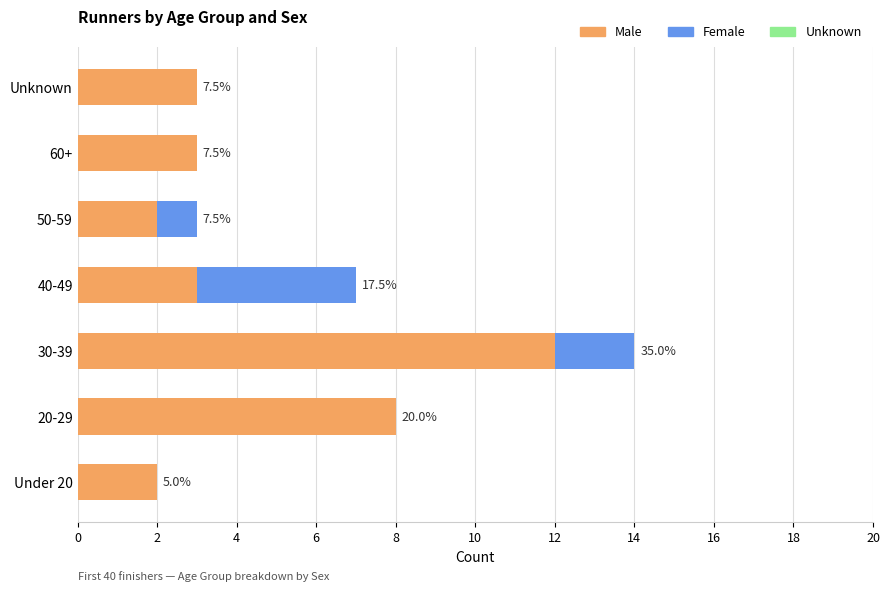

The value of M at 30-39 is 12. True or false?

True